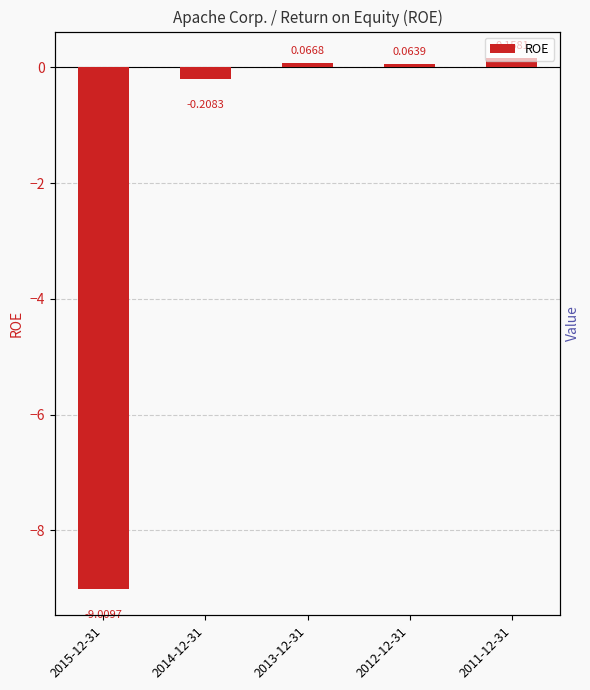

Rank the categories by value from highest to lowest.

2011-12-31, 2013-12-31, 2012-12-31, 2014-12-31, 2015-12-31